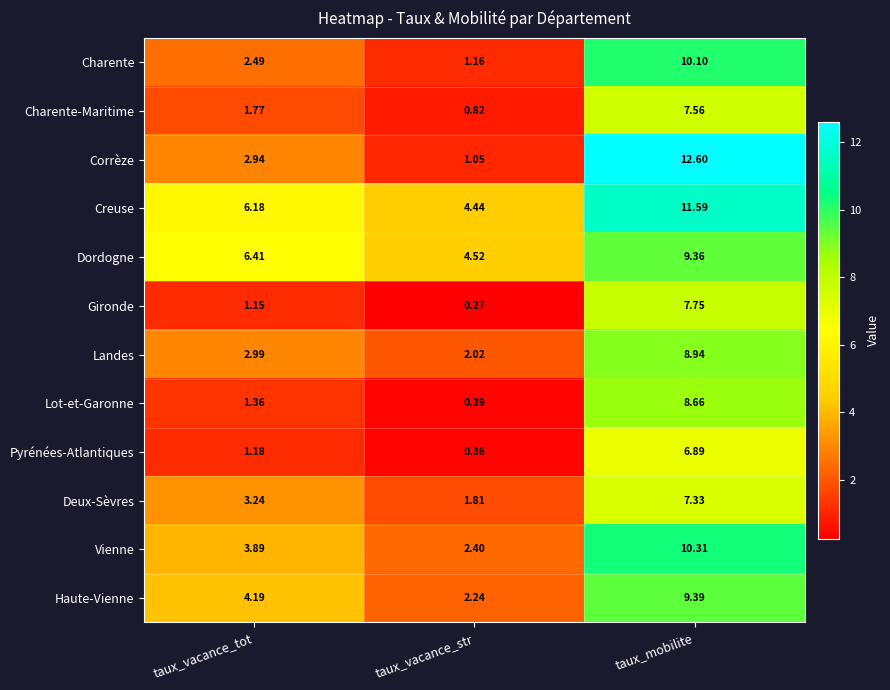

At taux_vacance_tot, list the series in order from largest to smallest.

Dordogne, Creuse, Haute-Vienne, Vienne, Deux-Sèvres, Landes, Corrèze, Charente, Charente-Maritime, Lot-et-Garonne, Pyrénées-Atlantiques, Gironde